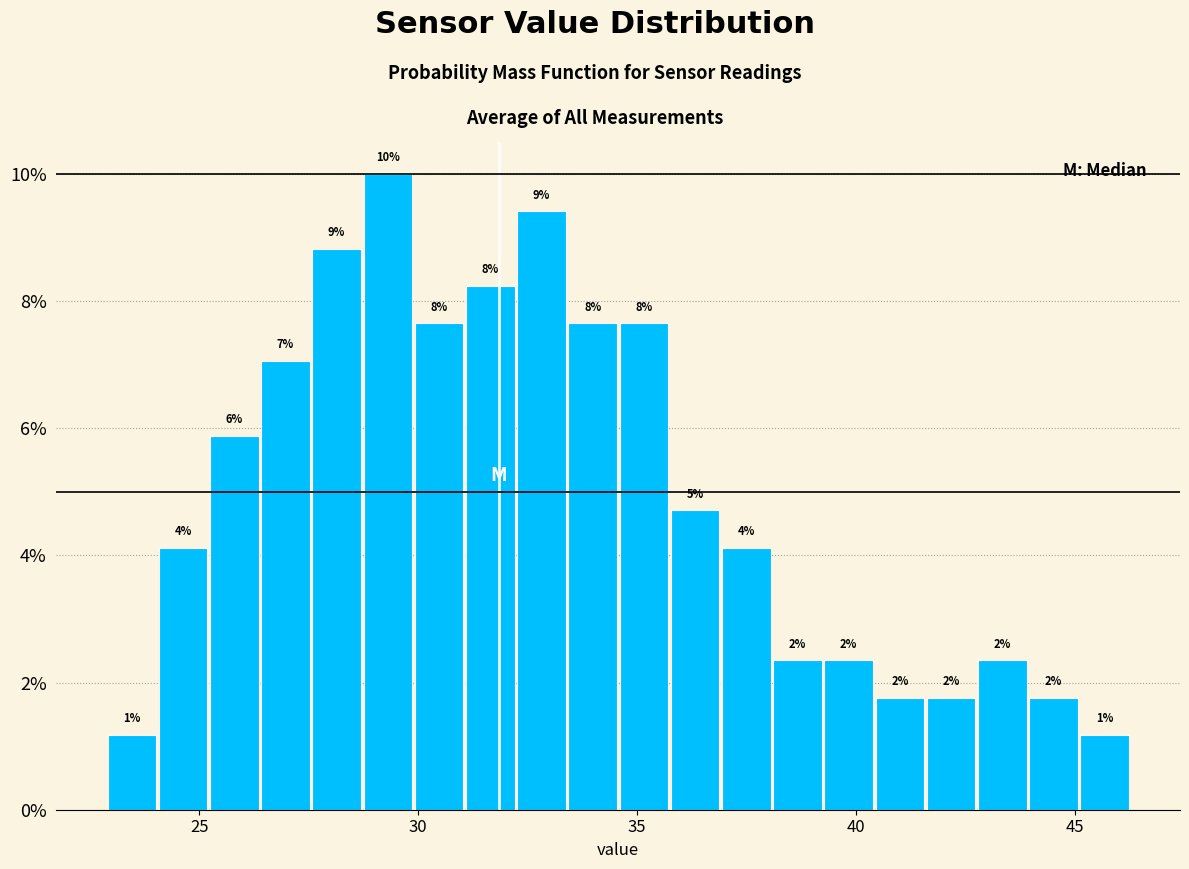

Around what value on the x-axis is the tallest bar? Give the approximate position of its centre, as read against the axis.

29.5